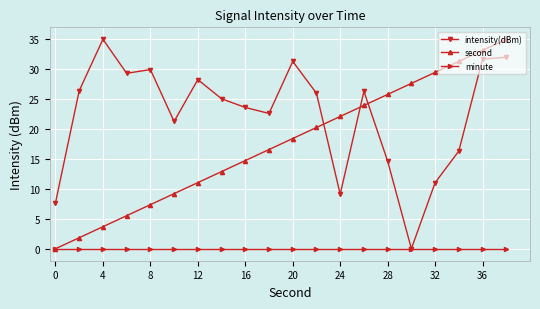

What is the value of the intensity(dBm) point at the 11th from the left?

31.3